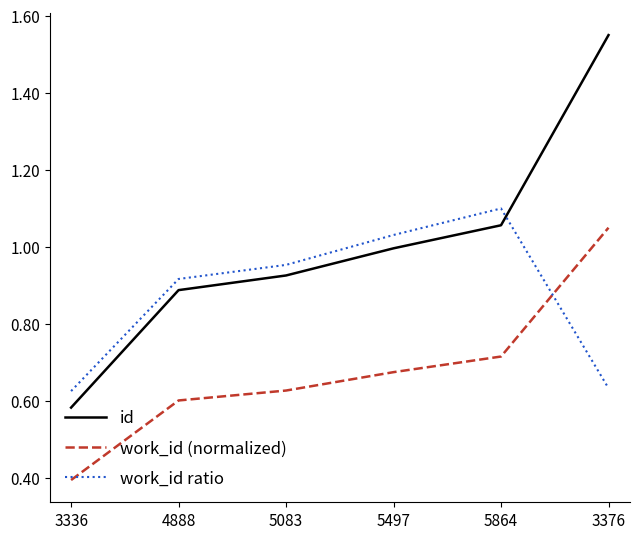

What position from the right is 3376?

1